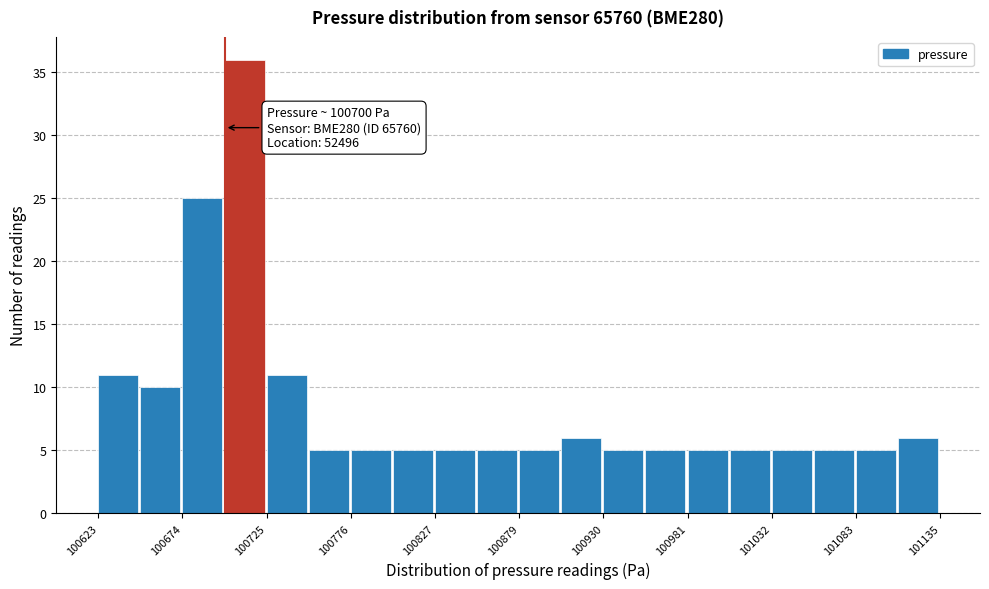

Around what value on the x-axis is the tallest bar? Give the approximate position of its centre, as read against the axis.

100710